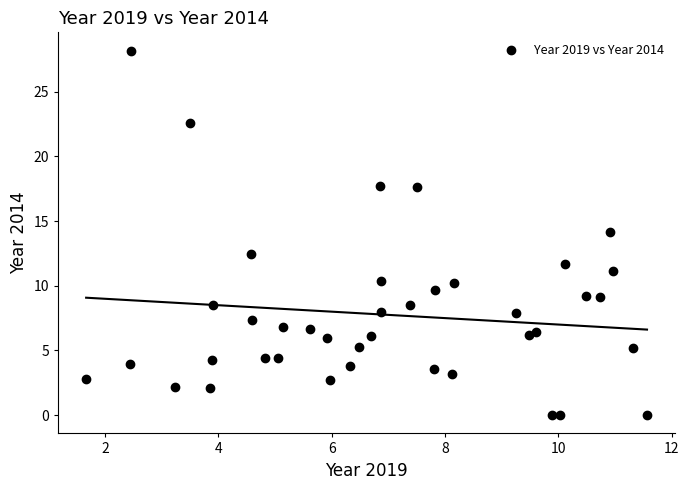

What is the range of X values (max minus min)?

9.9